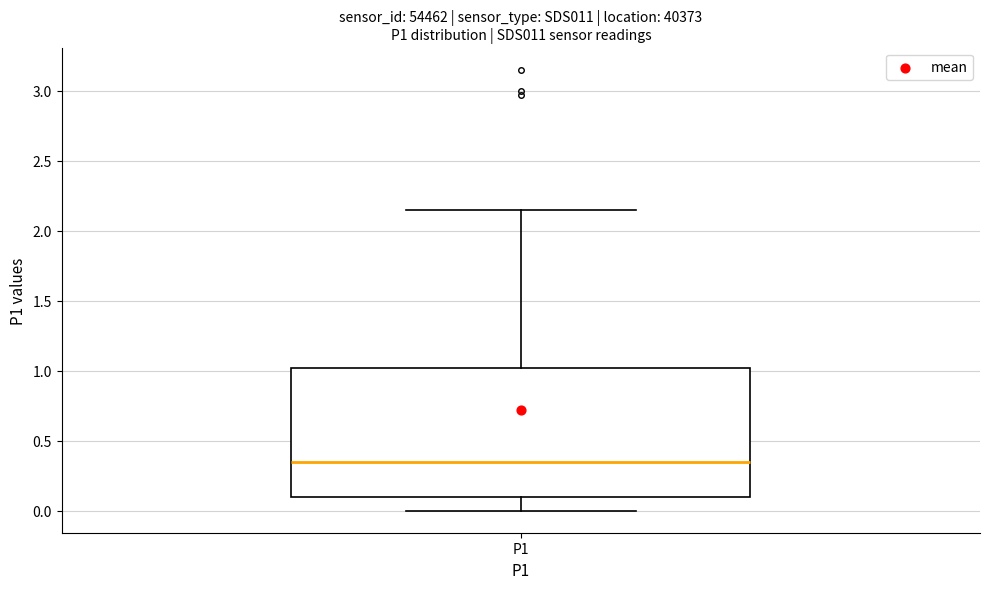

Transcribe this box plot: give where the median line is, the range the box spans, and where the two whiskers end, as read against the y-axis. The values are not printed on the chart, so give them approximately, as read against the axis.

median 0.35, box 0.10 to 1.00, whiskers 0.00 to 2.15